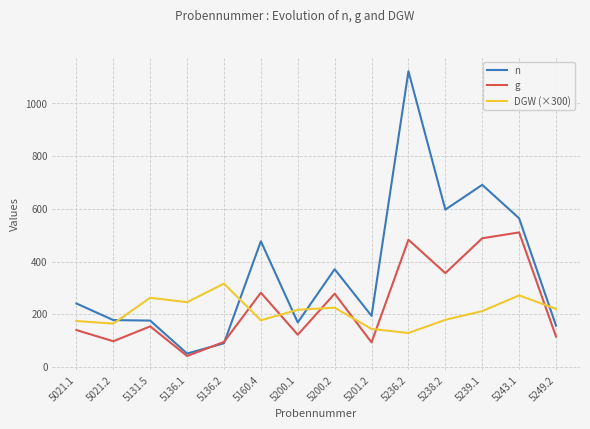

What is the sum of all n values?

5078.0